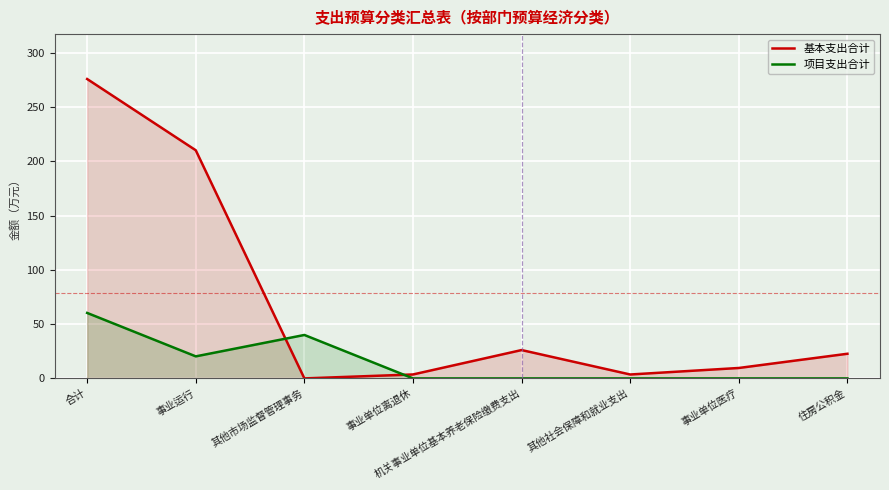

Between 其他市场监督管理事务 and 事业单位医疗, which is larger?

事业单位医疗